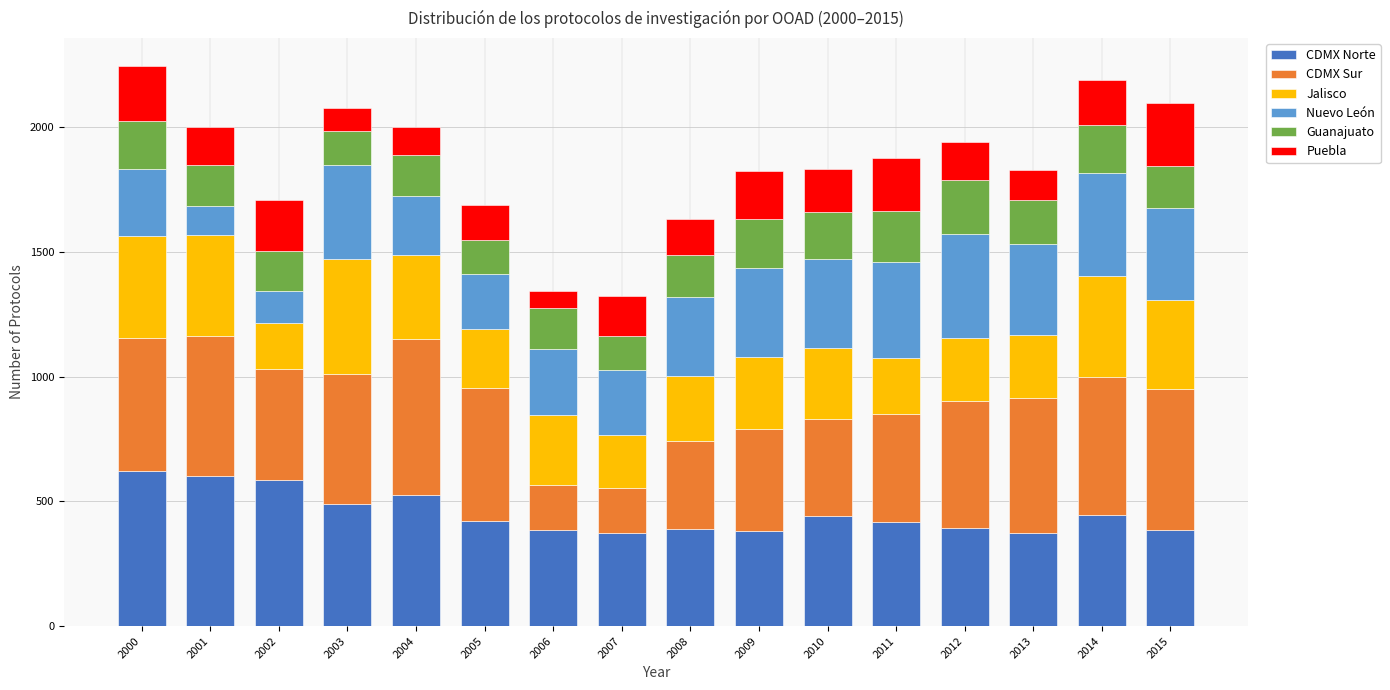

Is it true that CDMX Norte equals 351 at 2004?

False